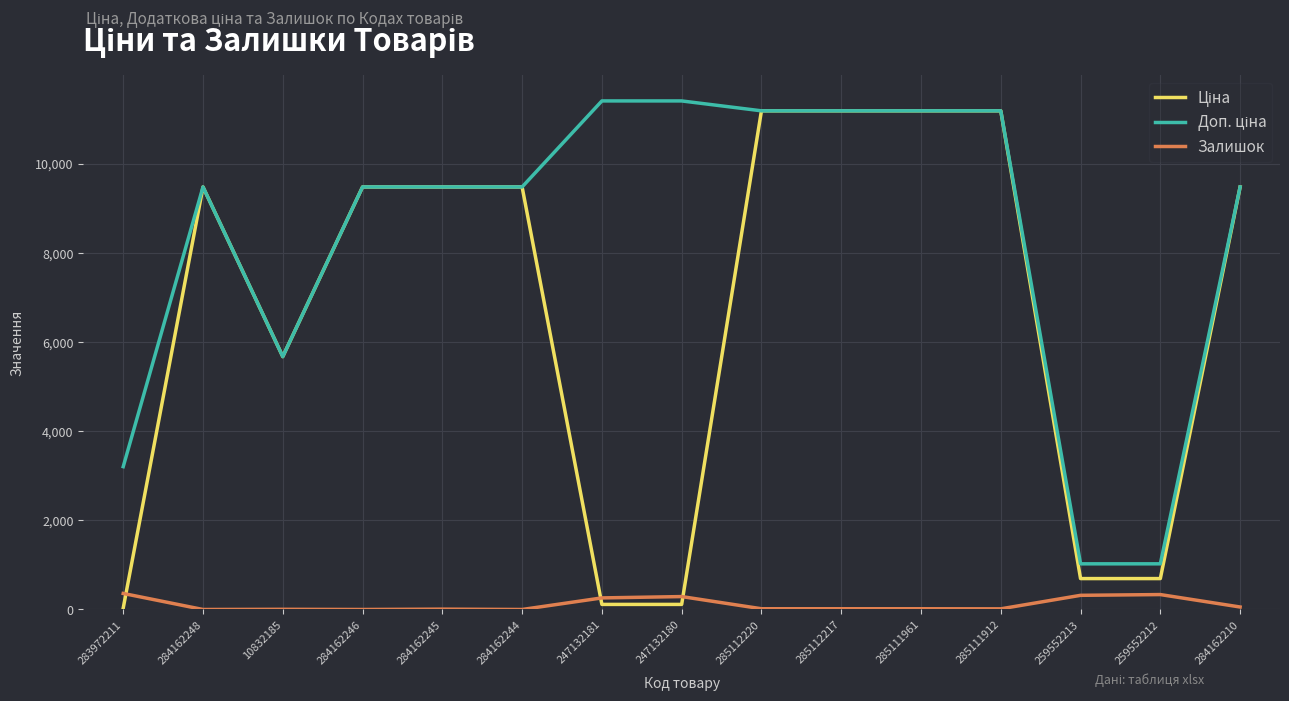

What is the total value across all series at 259552212?

2053.3